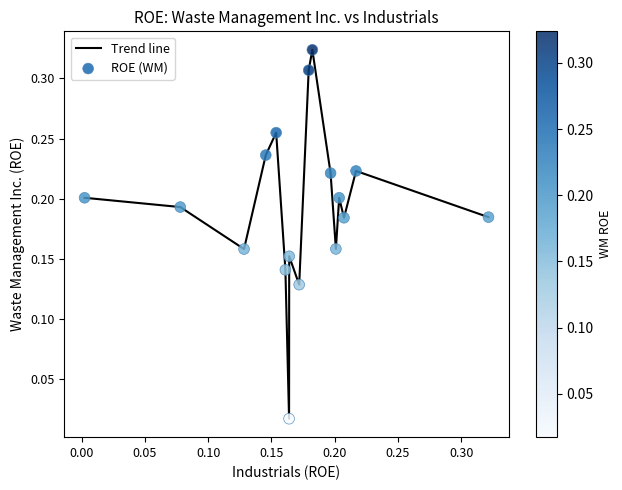

Is this an area chart (filled region under the line)?

No